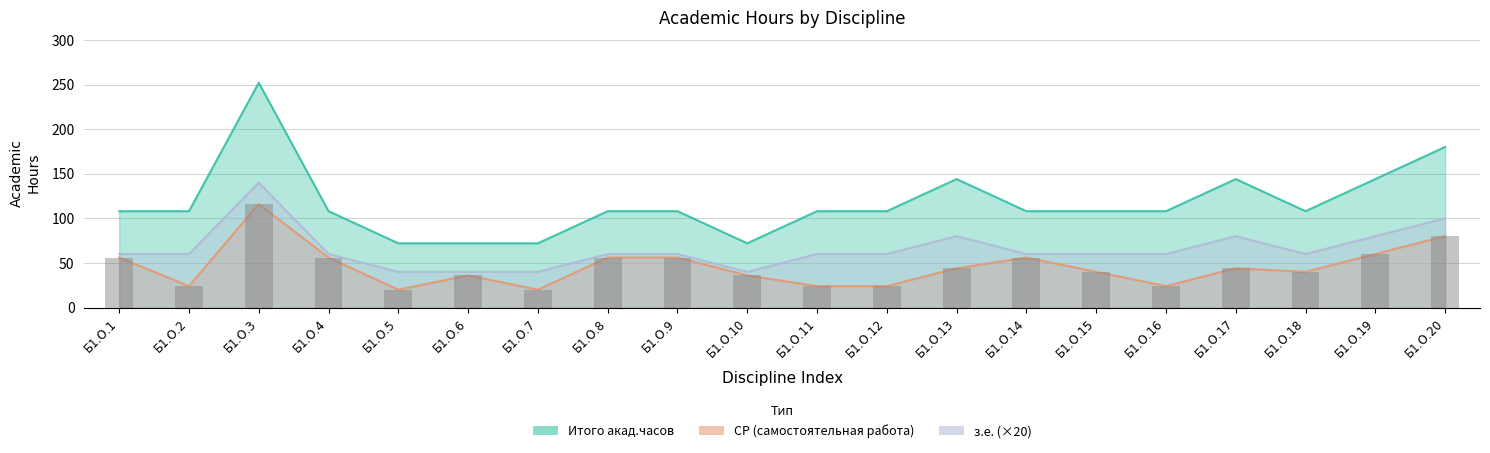

The value at Б1.О.12 is 15. True or false?

False